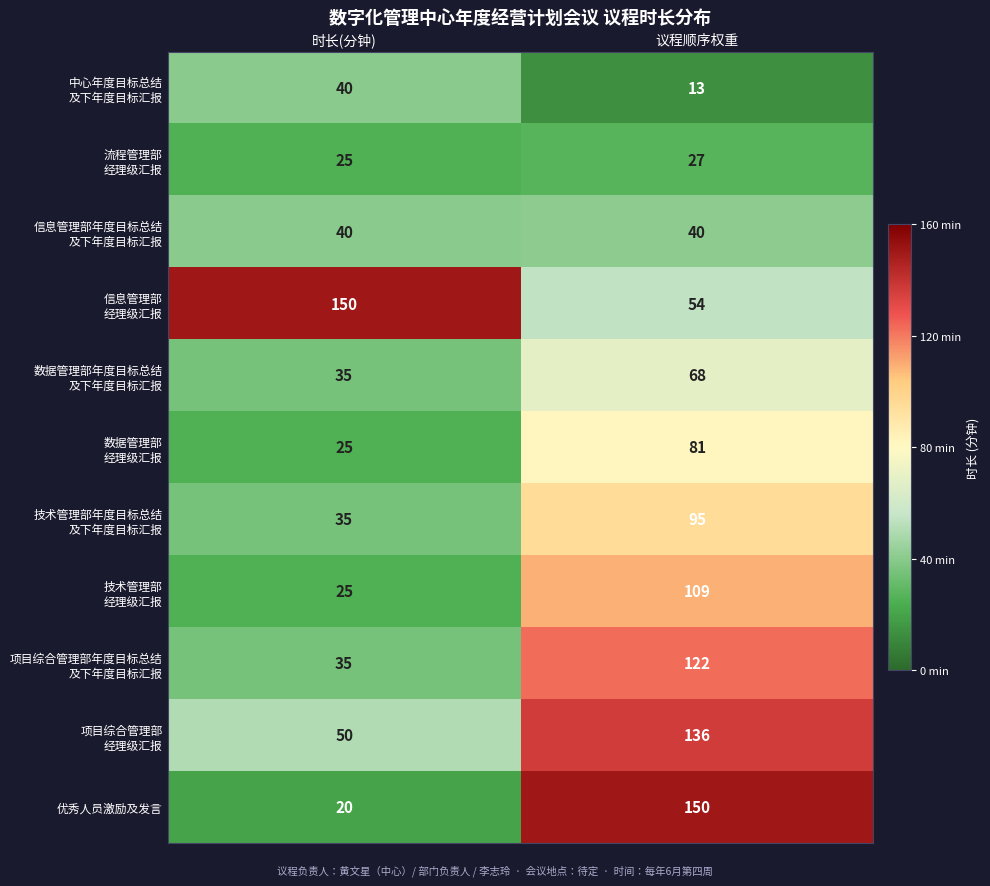

How many distinct data groups are displayed?

11